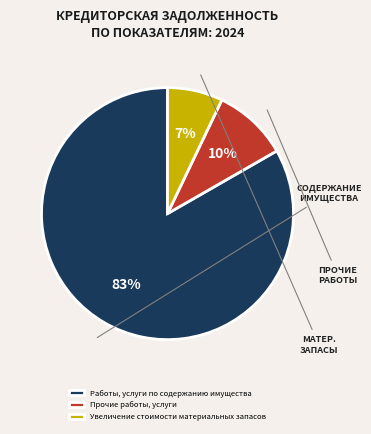

Does any single category account for the majority?

Yes